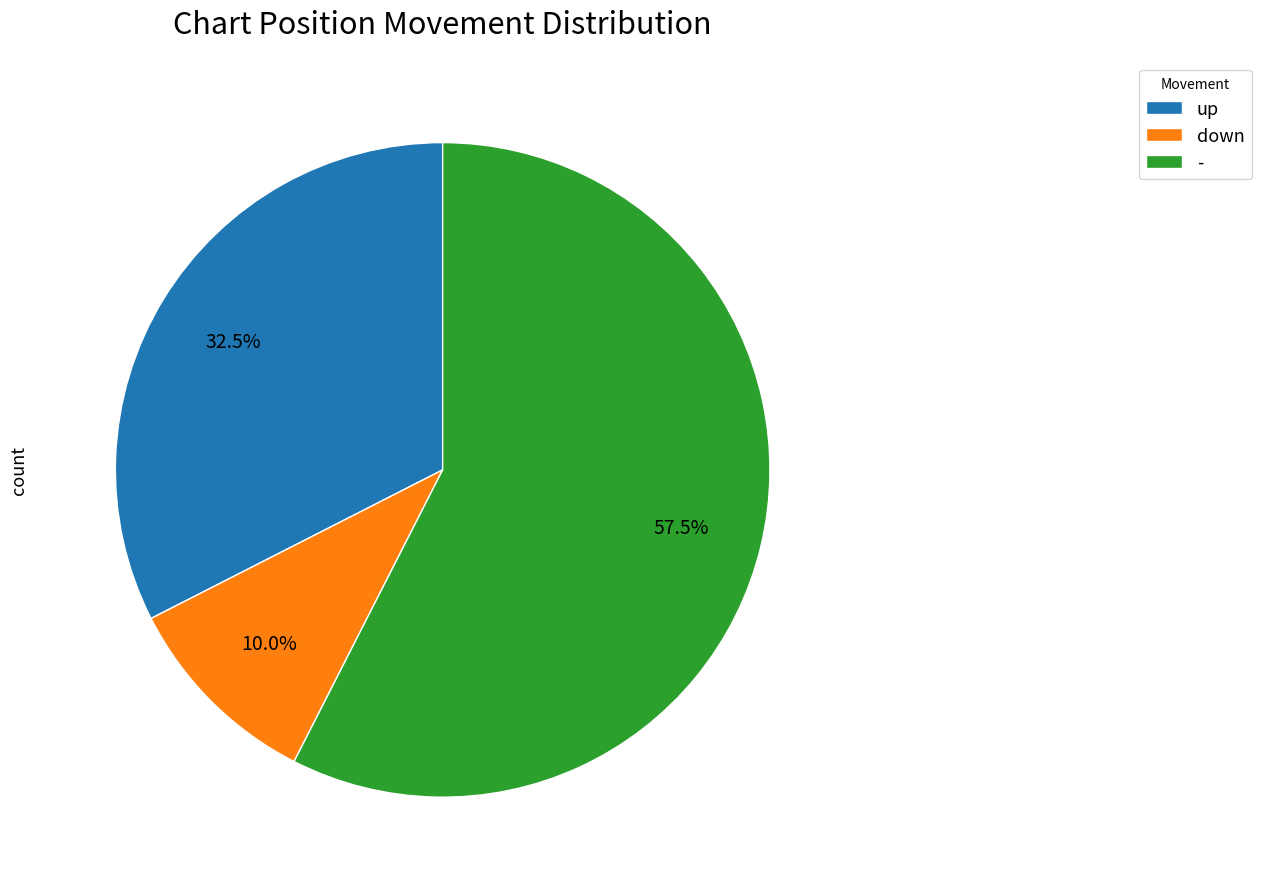

How many segments does this pie chart have?

3